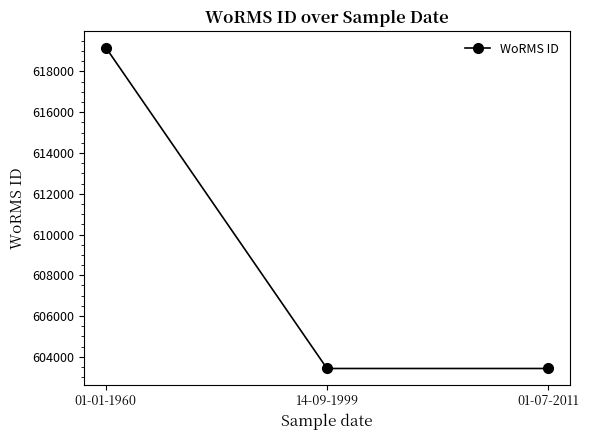

How many lines are shown in the chart?

1